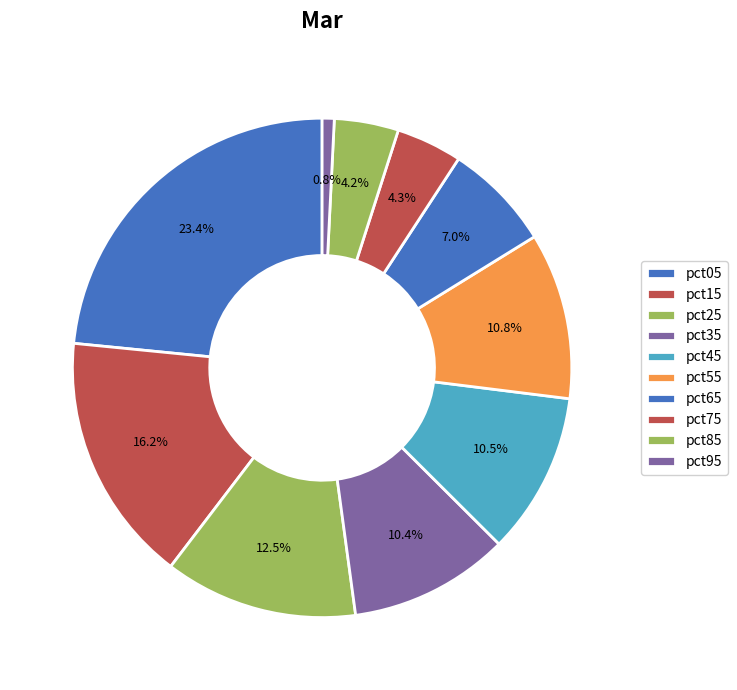

To the nearest percent, what portion does pct25 represent?

13%